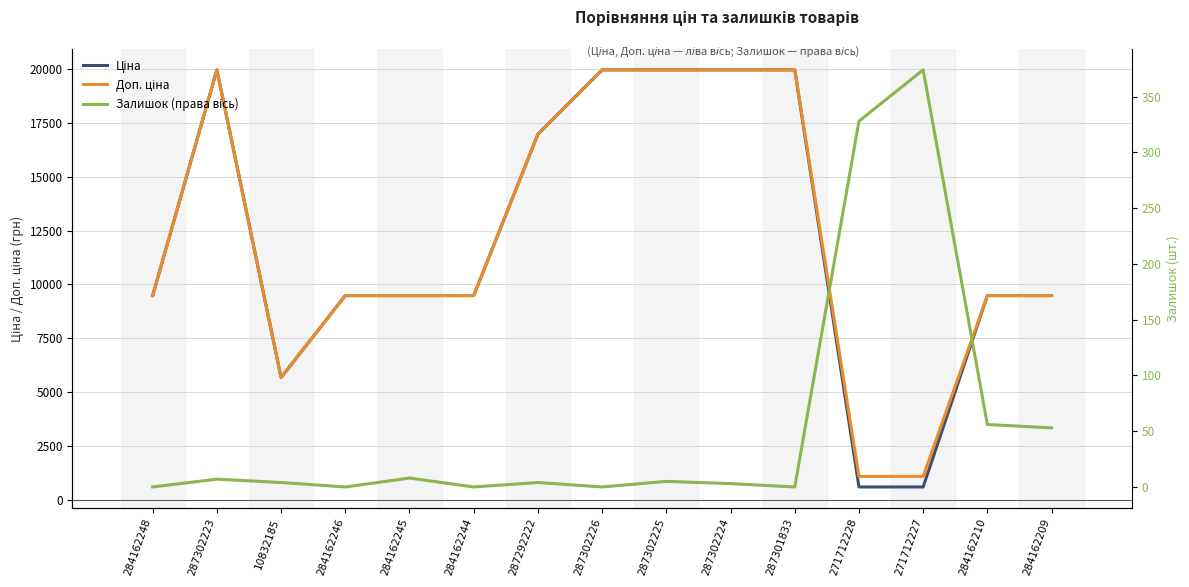

How many lines are shown in the chart?

3